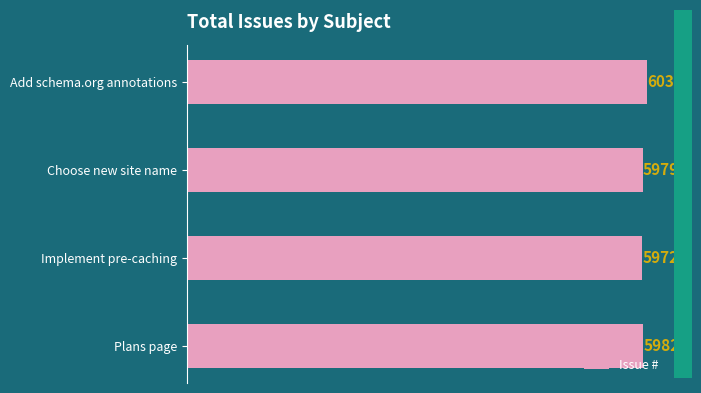

What is the difference between the maximum and minimum values?

60